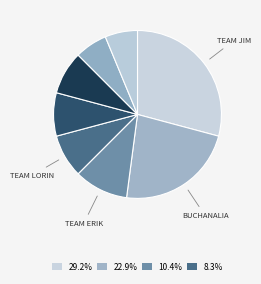

Count the number of slices in the pie.

8